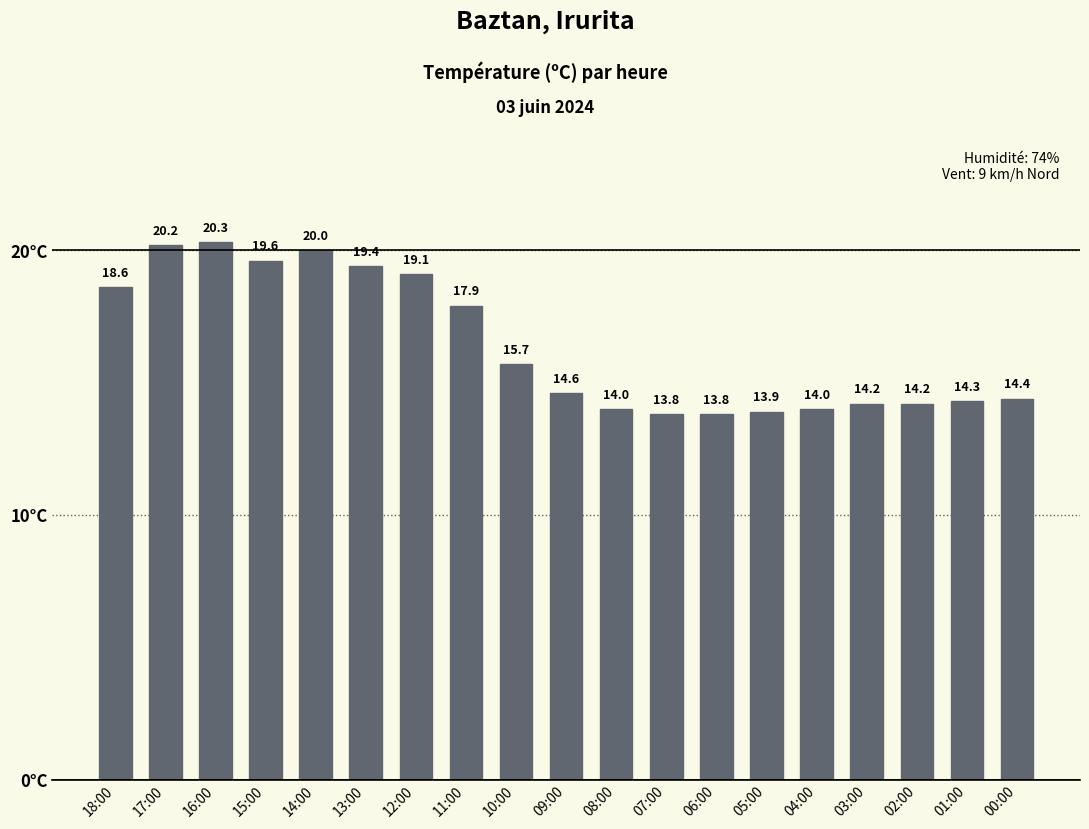

What is the maximum value shown in the chart?

20.3